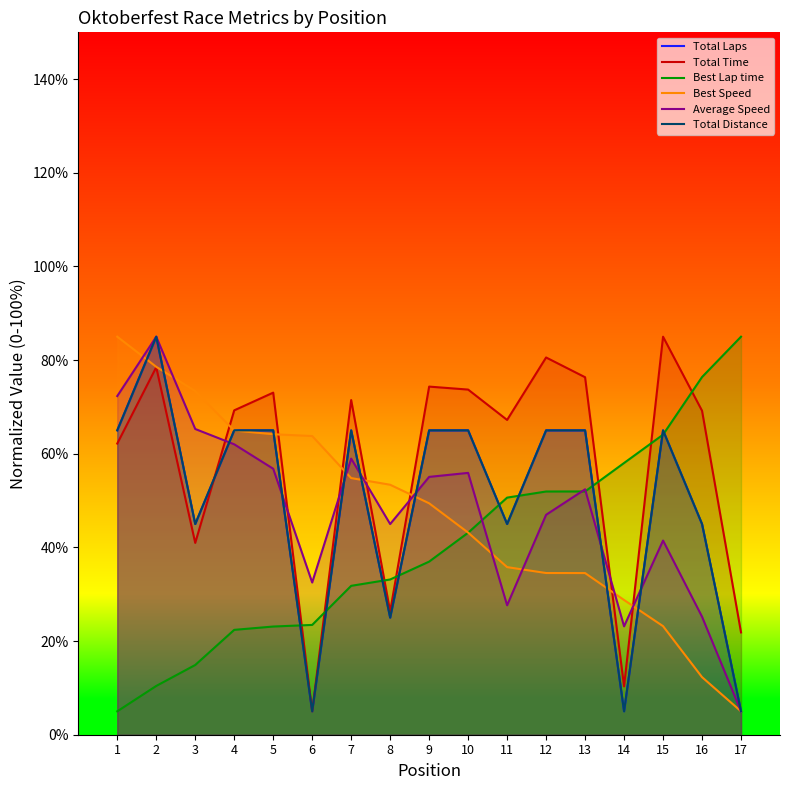

Reading left to right, list all the values displayed in this chart.

Total Laps: 65.0	85.0	45.0	65.0	65.0	5.0	65.0	25.0	65.0	65.0	45.0	65.0	65.0	5.0	65.0	45.0	5.0
Total Time: 62.2	78.5	41.0	69.3	73.1	5.0	71.5	26.3	74.3	73.7	67.2	80.6	76.3	10.3	85.0	69.2	21.9
Best Lap time: 5.0	10.4	14.9	22.4	23.1	23.4	31.8	33.2	37.0	43.1	50.6	51.9	52.0	58.0	64.1	76.4	85.0
Best Speed: 85.0	78.6	73.4	65.0	64.2	63.8	54.8	53.4	49.4	43.2	35.8	34.5	34.5	28.8	23.2	12.3	5.0
Average Speed: 72.3	85.0	65.3	62.0	56.8	32.5	59.0	45.0	55.1	55.9	27.6	47.0	52.4	23.1	41.5	25.2	5.0
Total Distance: 65.0	85.0	45.0	65.0	65.0	5.0	65.0	25.0	65.0	65.0	45.0	65.0	65.0	5.0	65.0	45.0	5.0